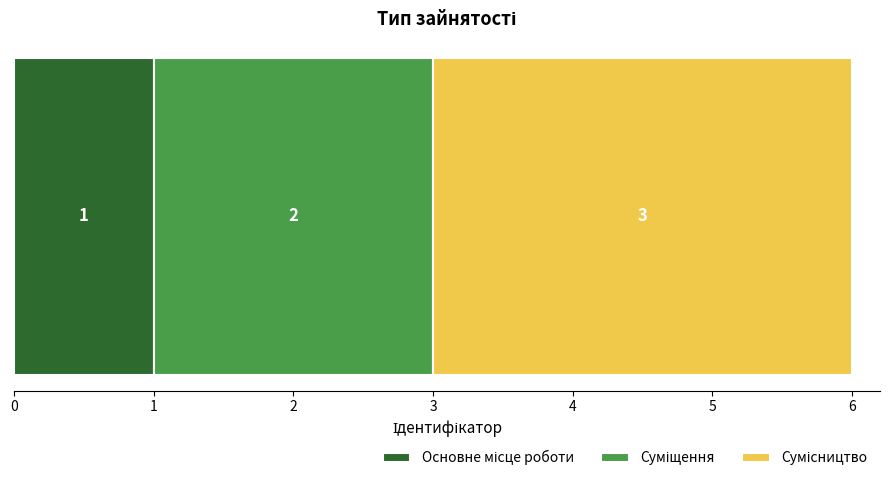

Count the number of data series in this chart.

3